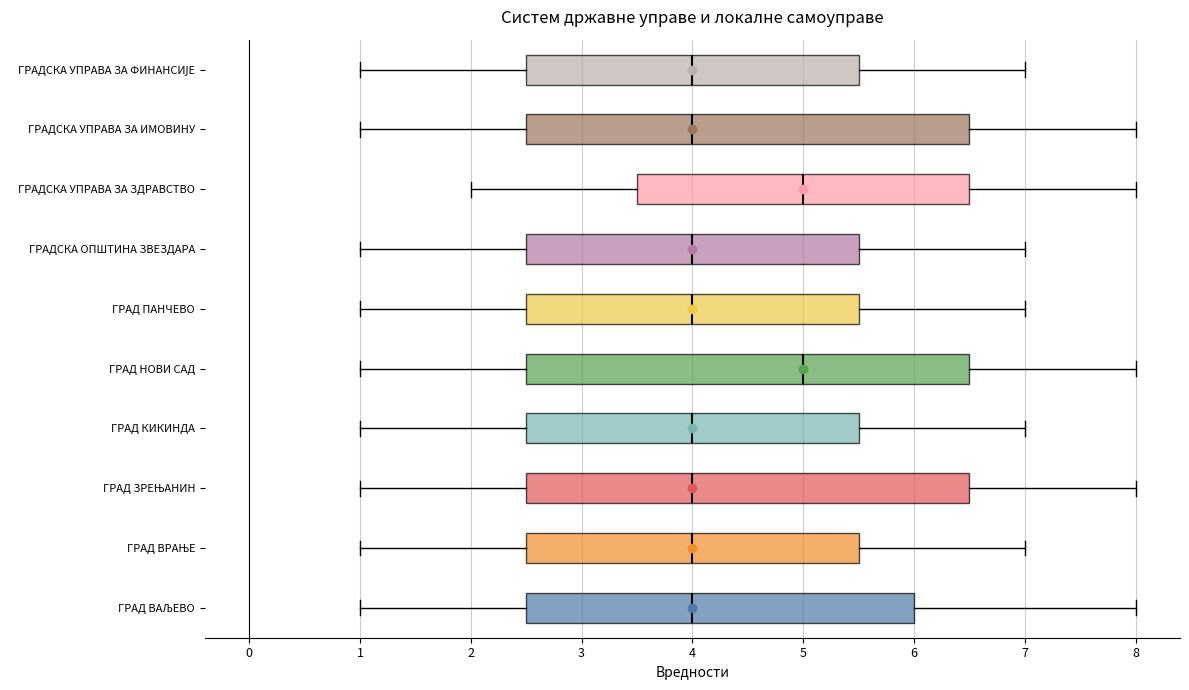

Reading bottom to top, transcribe this box plot: for each box, give where its median line is, the range the box spans, and where its two whiskers end, as read against the x-axis. The values are not printed on the chart, so give them approximately, as read against the axis.

ГРАД ВАЉЕВО: median 4.0, box 2.5 to 6.0, whiskers 1.0 to 8.0
ГРАД ВРАЊЕ: median 4.0, box 2.5 to 5.5, whiskers 1.0 to 7.0
ГРАД ЗРЕЊАНИН: median 4.0, box 2.5 to 6.5, whiskers 1.0 to 8.0
ГРАД КИКИНДА: median 4.0, box 2.5 to 5.5, whiskers 1.0 to 7.0
ГРАД НОВИ САД: median 5.0, box 2.5 to 6.5, whiskers 1.0 to 8.0
ГРАД ПАНЧЕВО: median 4.0, box 2.5 to 5.5, whiskers 1.0 to 7.0
ГРАДСКА ОПШТИНА ЗВЕЗДАРА: median 4.0, box 2.5 to 5.5, whiskers 1.0 to 7.0
ГРАДСКА УПРАВА ЗА ЗДРАВСТВО: median 5.0, box 3.5 to 6.5, whiskers 2.0 to 8.0
ГРАДСКА УПРАВА ЗА ИМОВИНУ: median 4.0, box 2.5 to 6.5, whiskers 1.0 to 8.0
ГРАДСКА УПРАВА ЗА ФИНАНСИЈЕ: median 4.0, box 2.5 to 5.5, whiskers 1.0 to 7.0